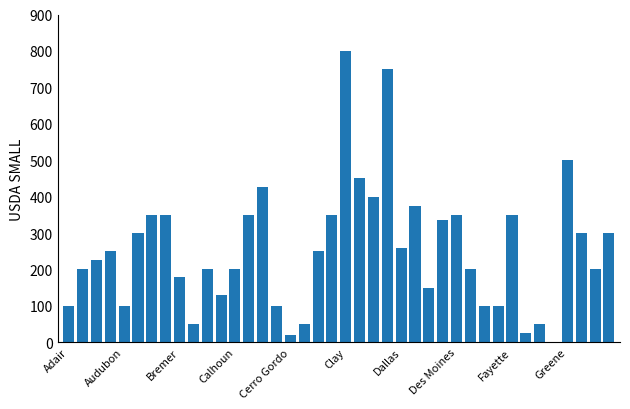

Are the bars horizontal?

No